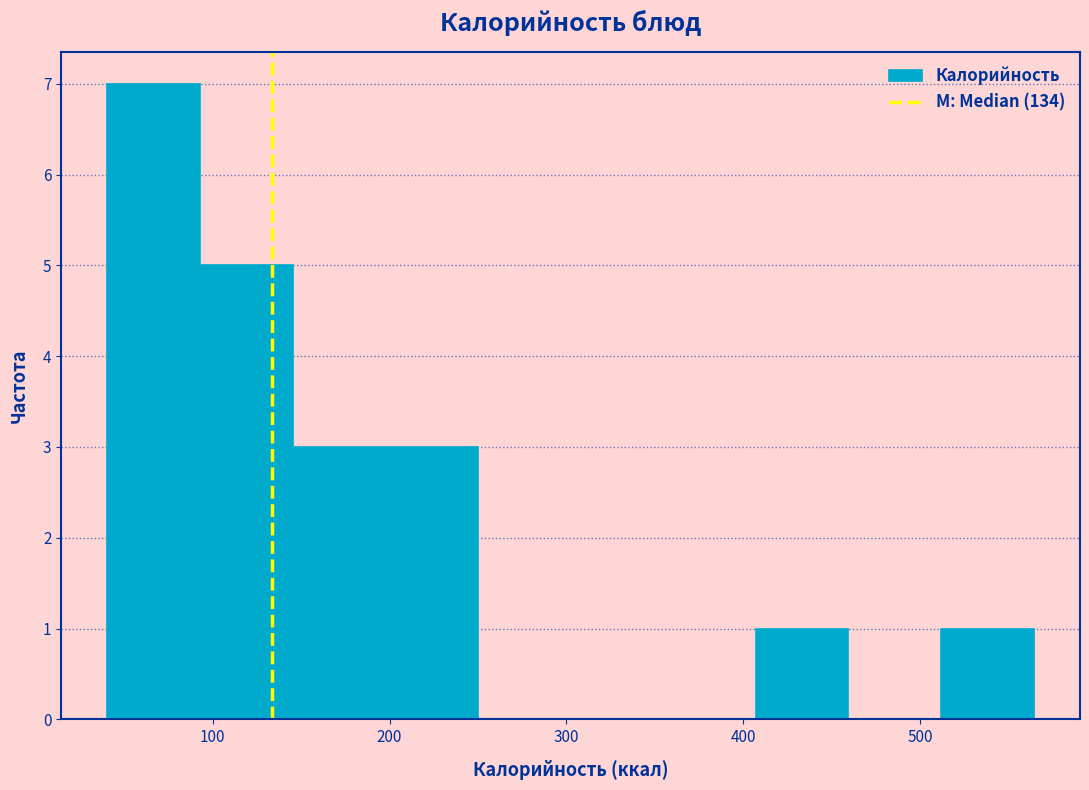

What is the height of the bar covering 410 to 460 on the x-axis? Neither the bar edges nor the heights are printed on the chart, so give them approximately, as read against the axes.

1